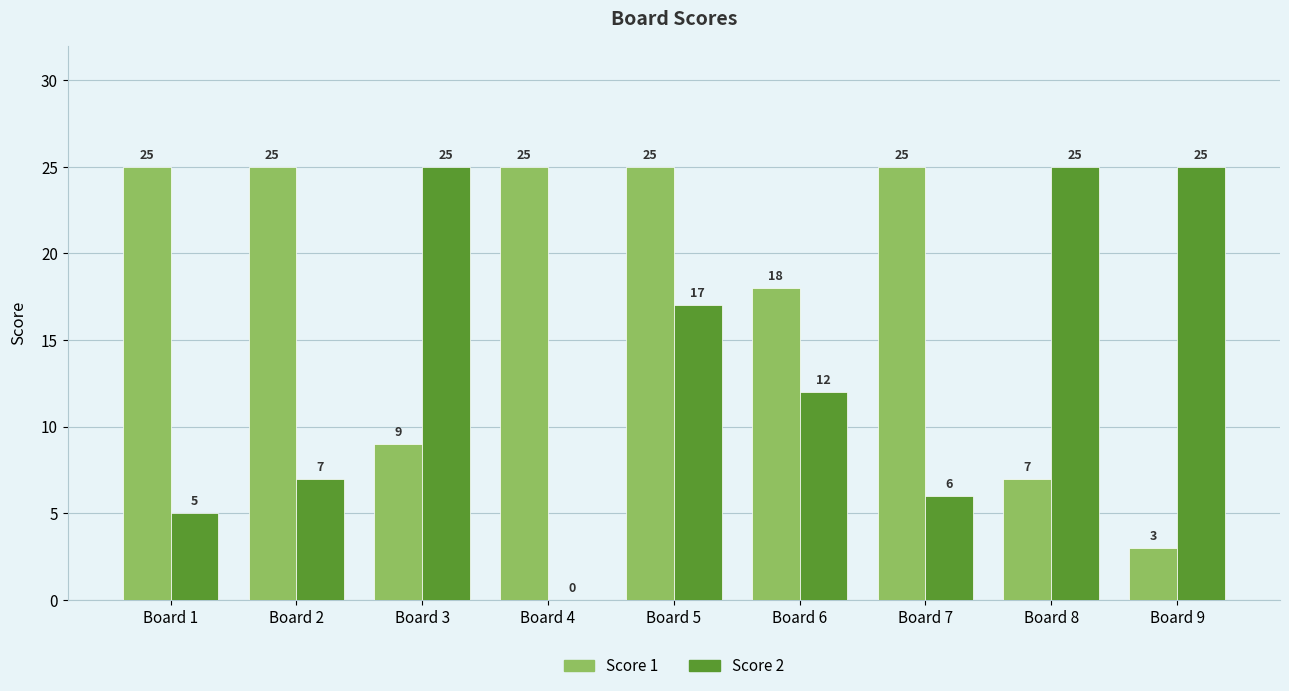

What is the approximate value of Score 2 at Board 7, to the nearest 5?

5